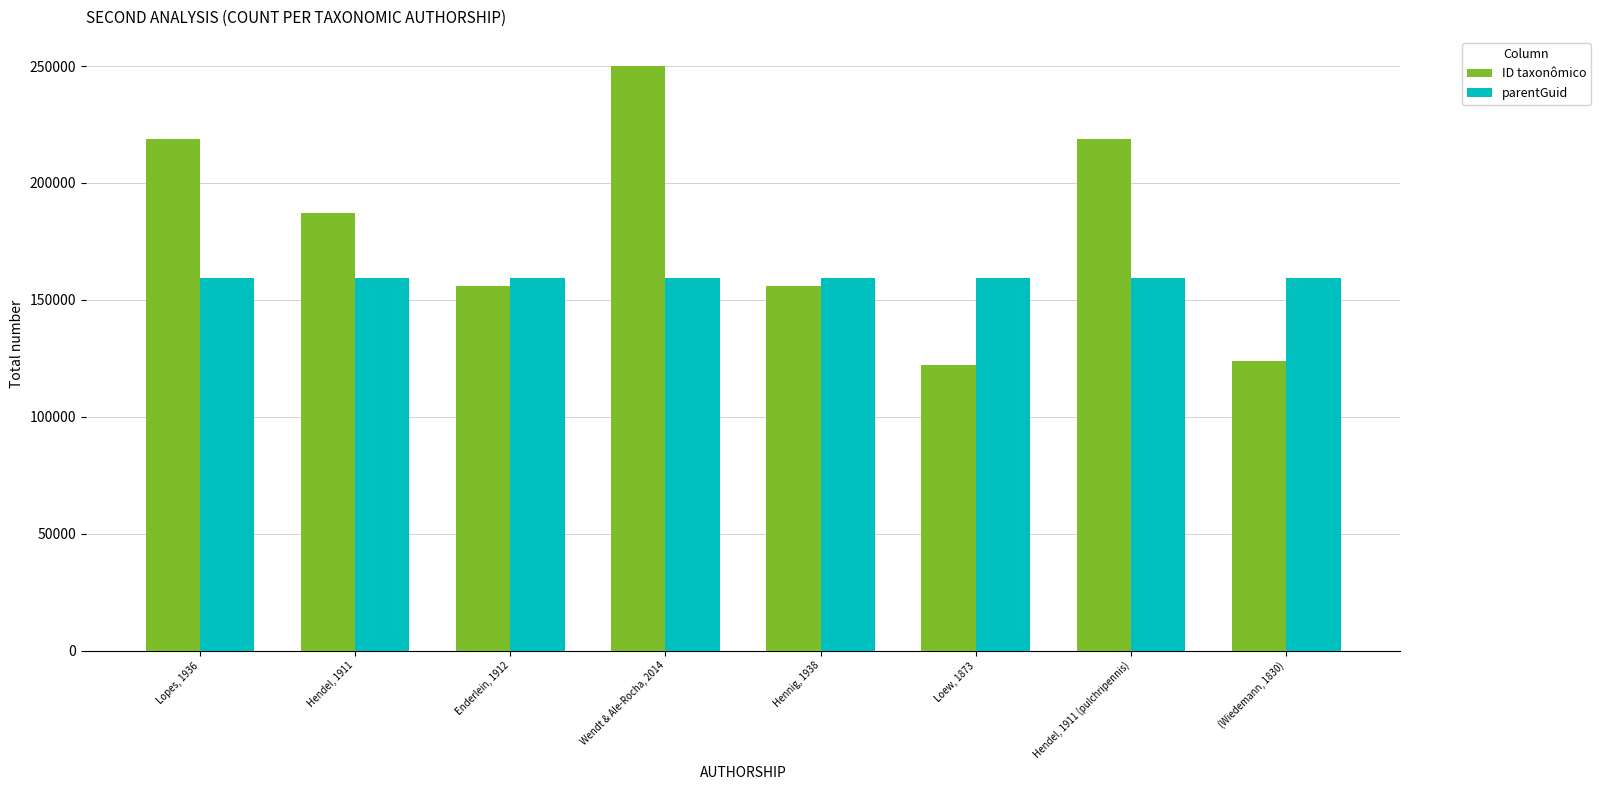

What is the sum of the ID taxonômico values at Enderlein, 1912 and Wendt & Ale-Rocha, 2014?

405947